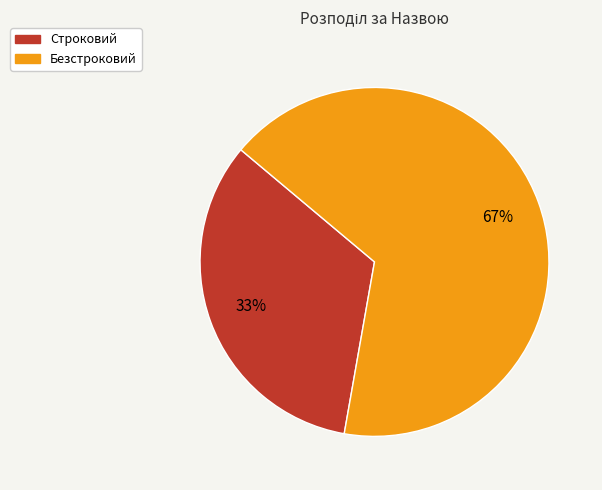

To the nearest percent, what is the average slice percentage?

50%